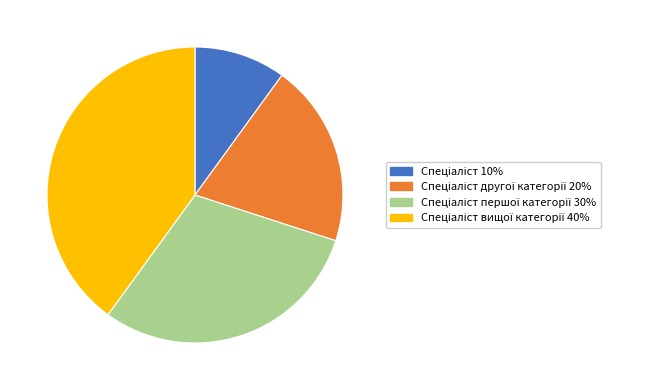

Is there any slice that represents more than half of the pie?

No